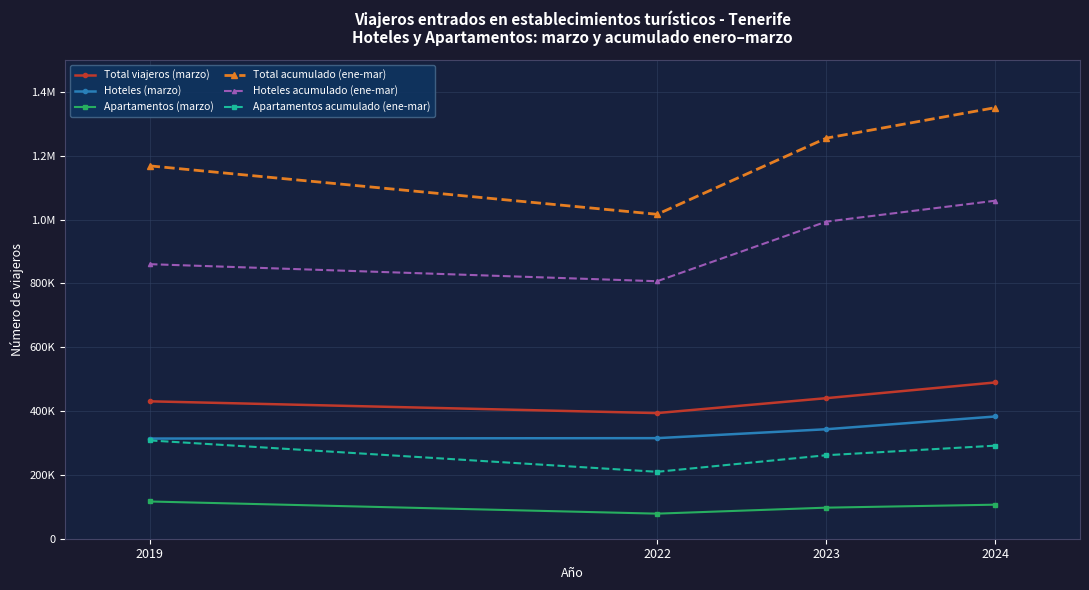

List the series in order of their peak value, highest first.

Total acumulado (ene-mar), Hoteles acumulado (ene-mar), Total viajeros (marzo), Hoteles (marzo), Apartamentos acumulado (ene-mar), Apartamentos (marzo)